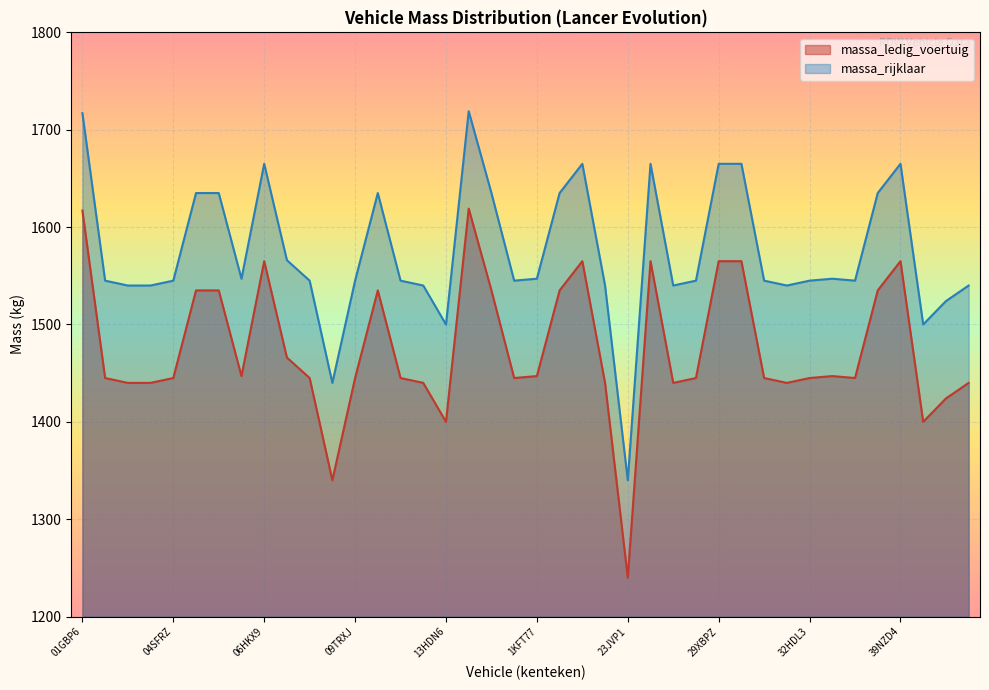

Which series has the largest total across all categories?

massa_rijklaar